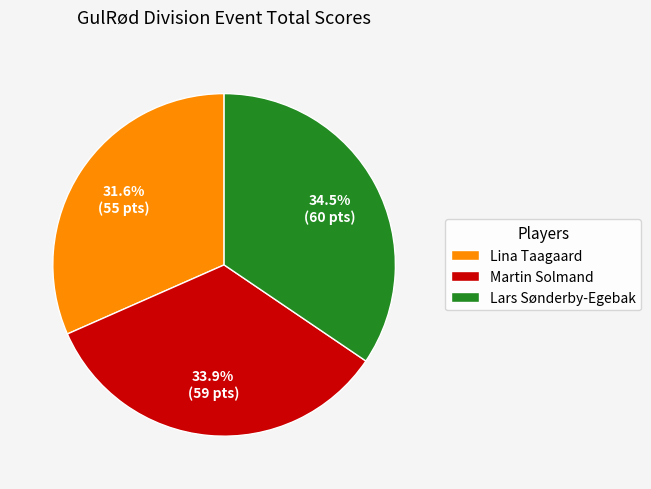

The Lars Sønderby-Egebak slice represents 44% of the pie. True or false?

False